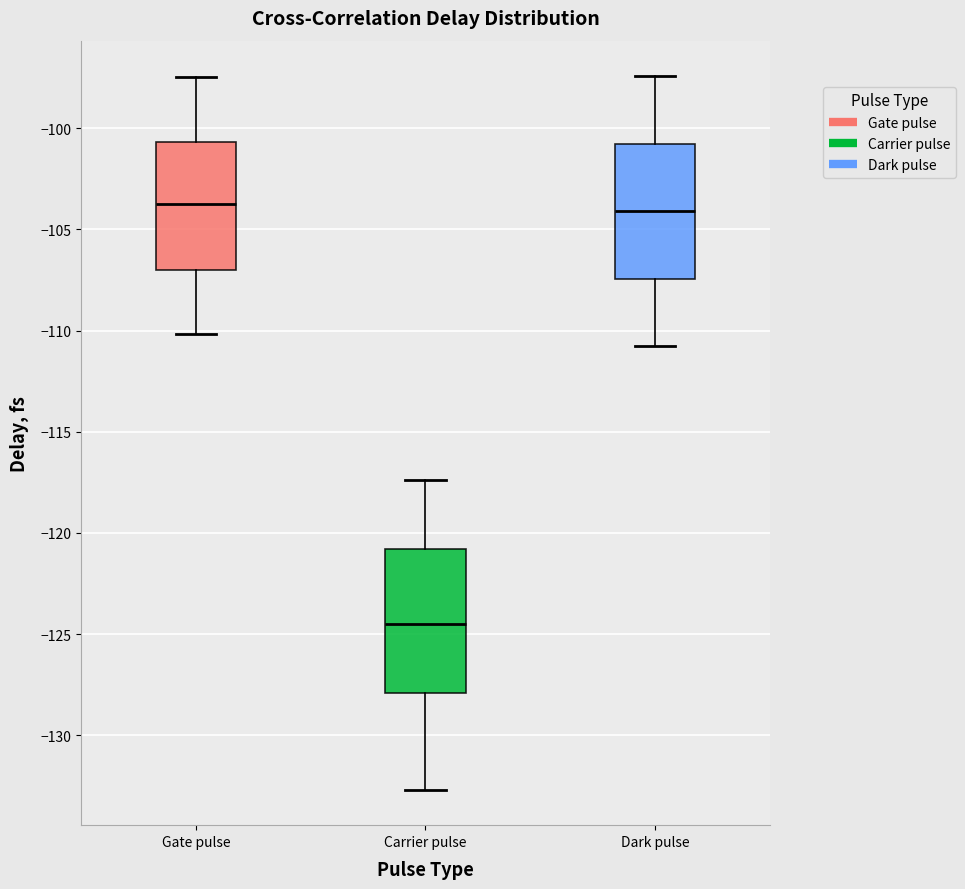

Where does the median line of the box for Carrier pulse sit on the y-axis? The values are not printed on the chart, so give them approximately, as read against the axis.

-124.5